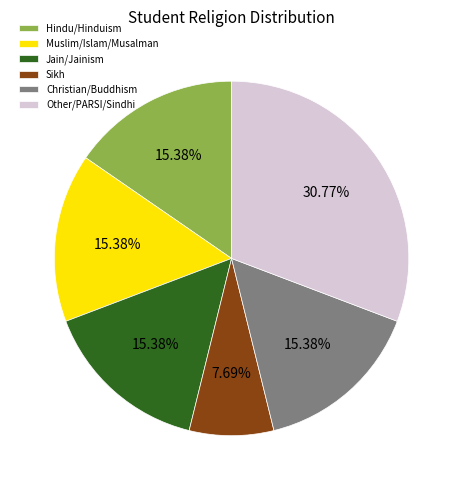

What is the ratio of the value at Christian/Buddhism to the value at Jain/Jainism?

1.0